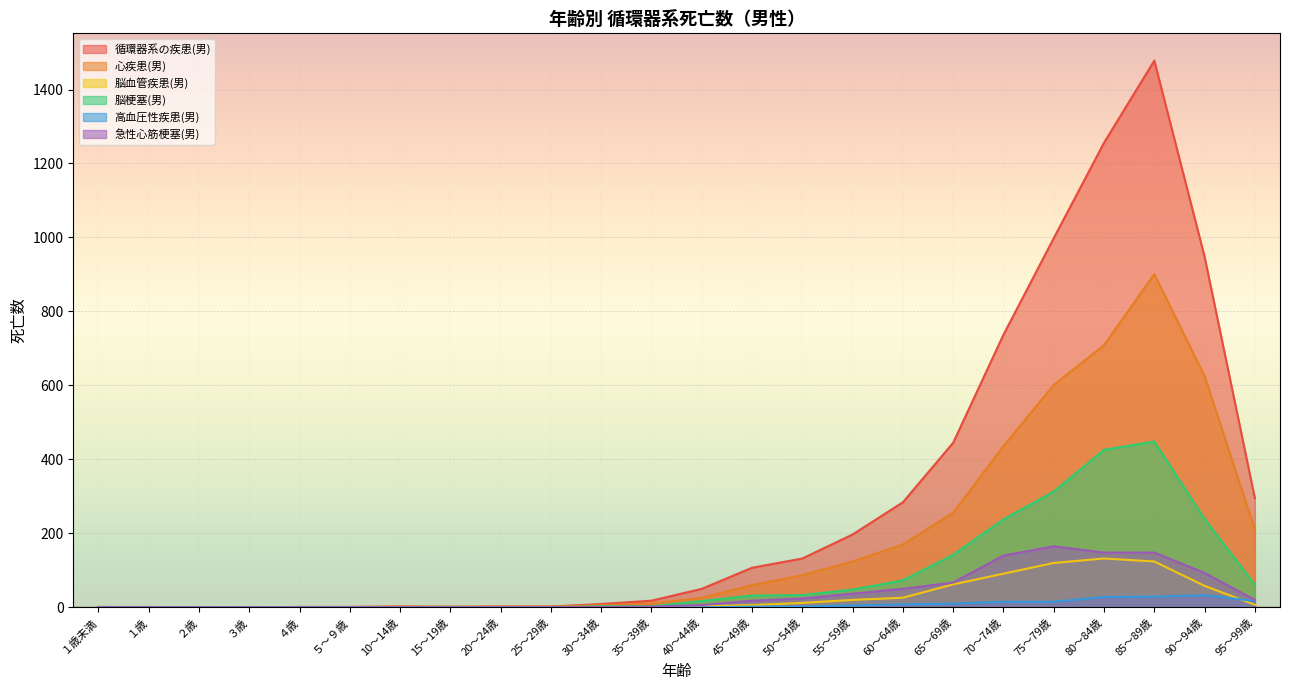

The 循環器系の疾患(男) series shows 460 at 60～64歳. True or false?

False